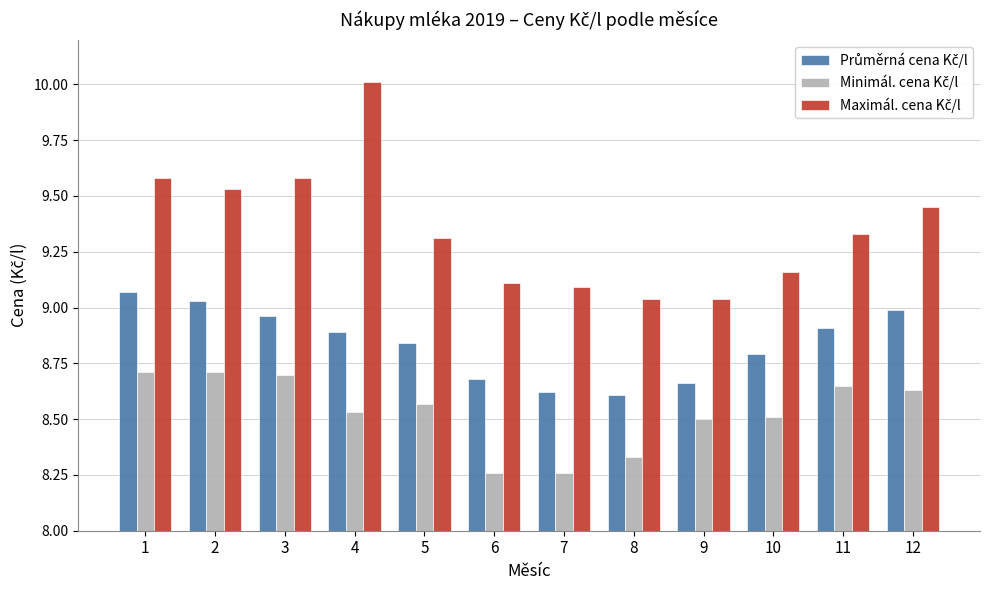

What is the maximum value shown in the chart?

10.0